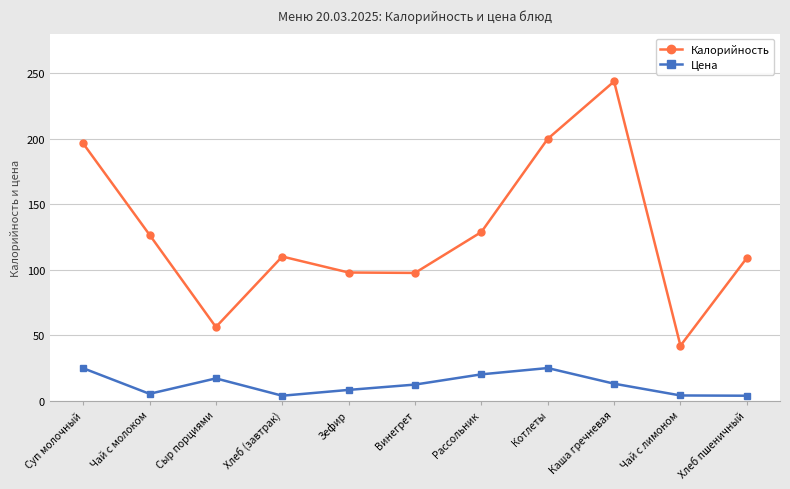

Rank the series at Рассольник from highest to lowest value.

Калорийность, Цена